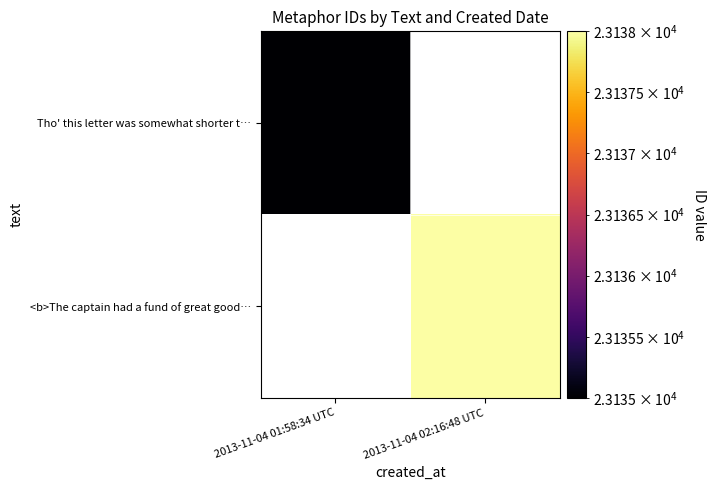

How many data points does each series have?

2